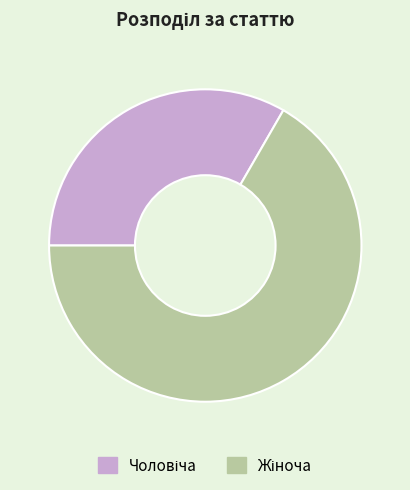

Is there a majority slice in this chart?

Yes